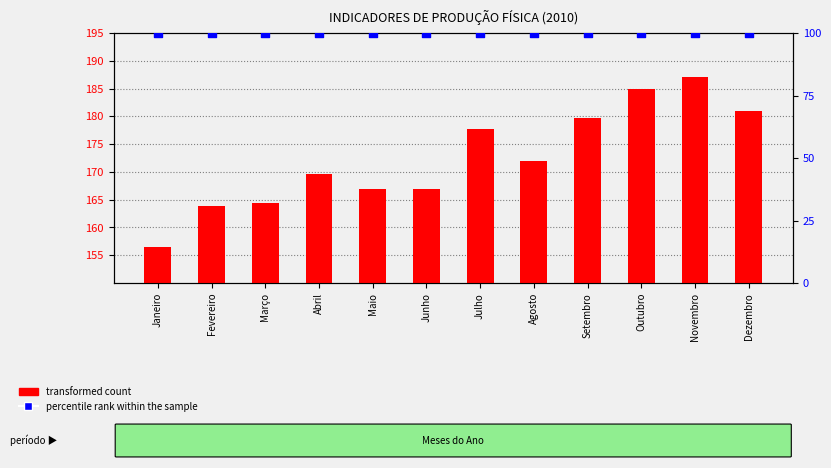

At how many categories does at least one series exceed 132?

12